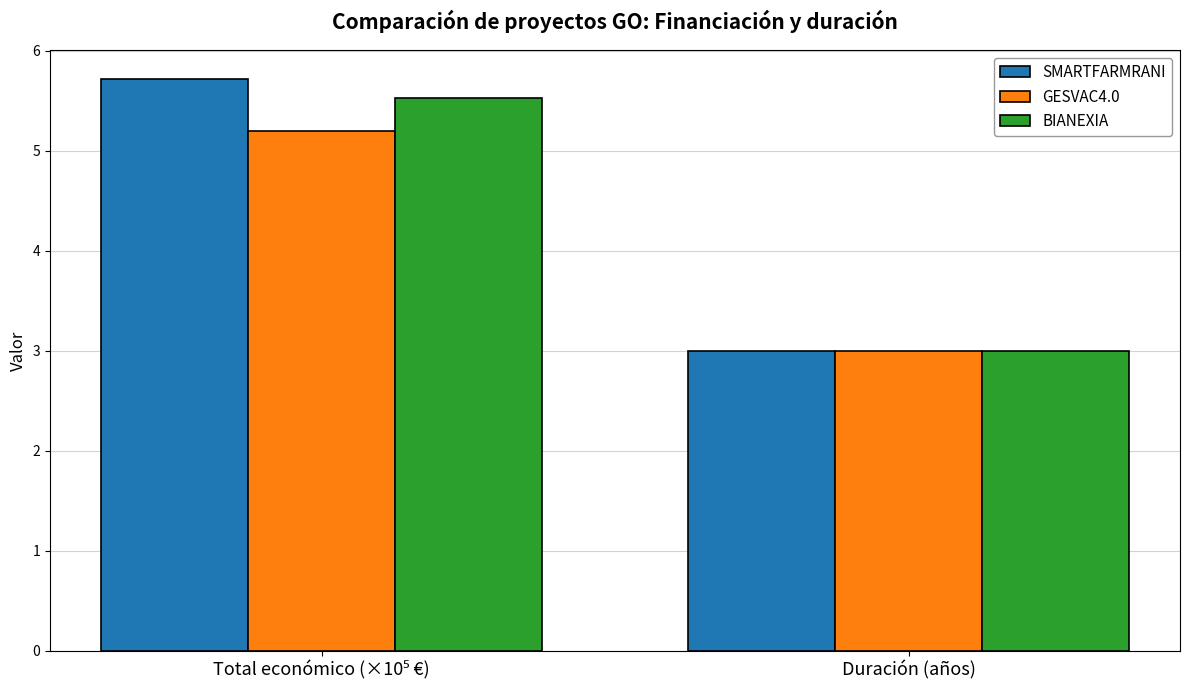

List the series in order of their overall mean, lowest first.

GESVAC4.0, BIANEXIA, SMARTFARMRANI